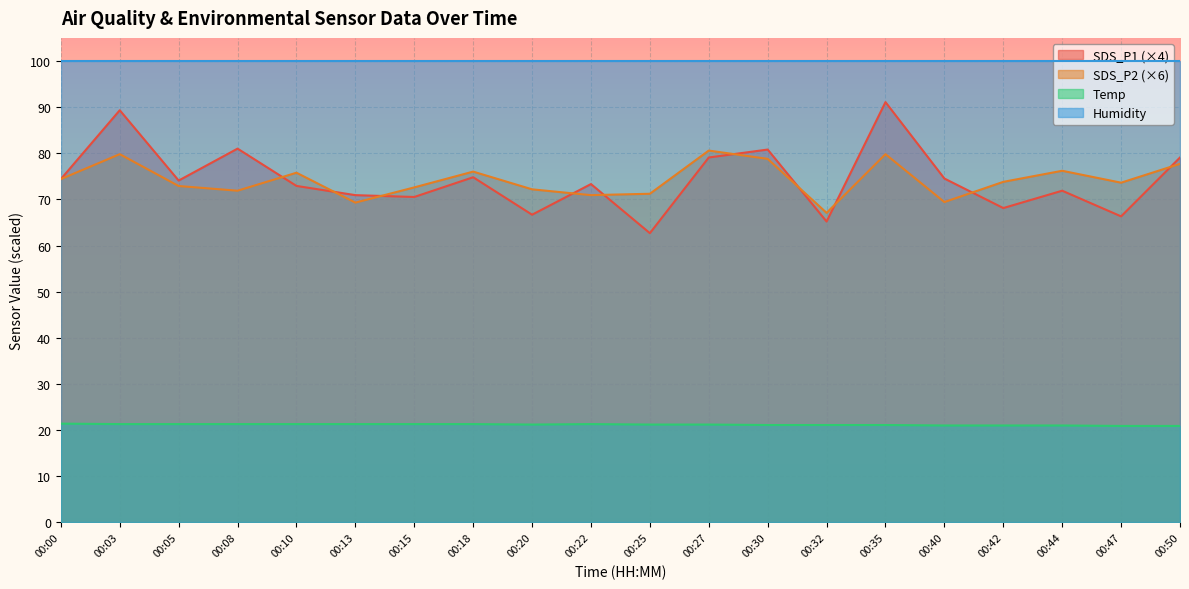

Rank the series by their maximum value, from lowest to highest.

Temp, SDS_P2 (×6), SDS_P1 (×4), Humidity